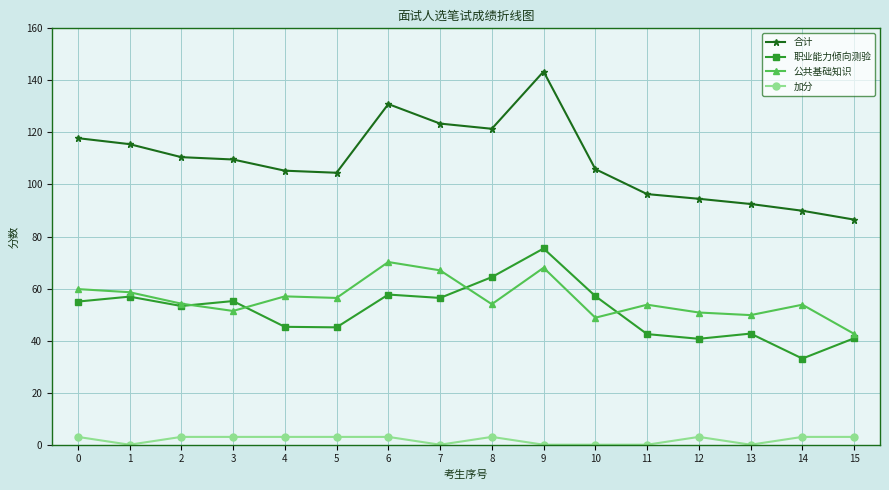

What is the value of the 合计 point at the 7th from the left?

130.9